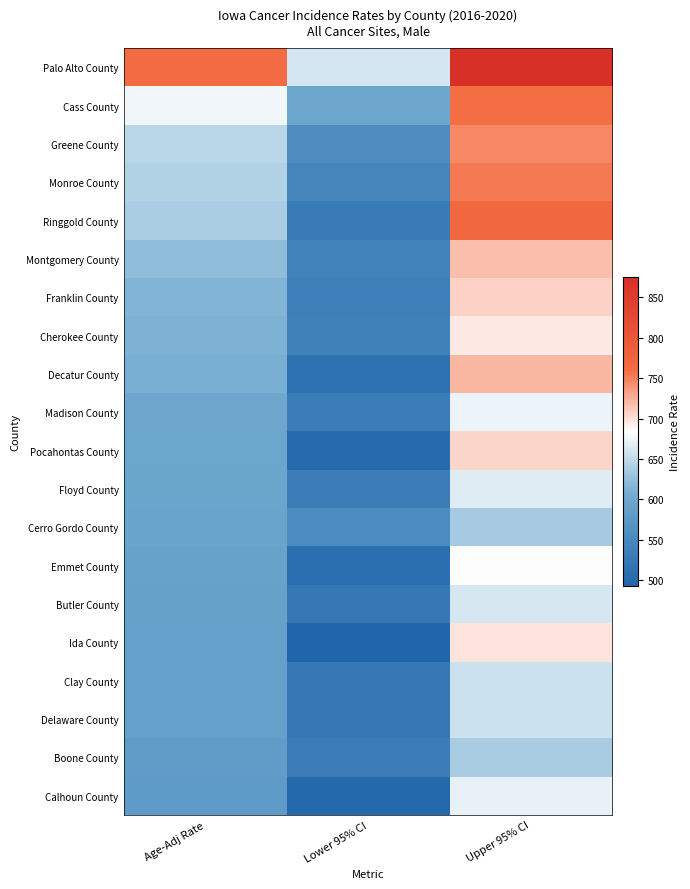

Rank the series by their maximum value, from lowest to highest.

Cerro Gordo County, Boone County, Delaware County, Clay County, Butler County, Floyd County, Calhoun County, Madison County, Emmet County, Cherokee County, Ida County, Pocahontas County, Franklin County, Montgomery County, Decatur County, Greene County, Monroe County, Cass County, Ringgold County, Palo Alto County